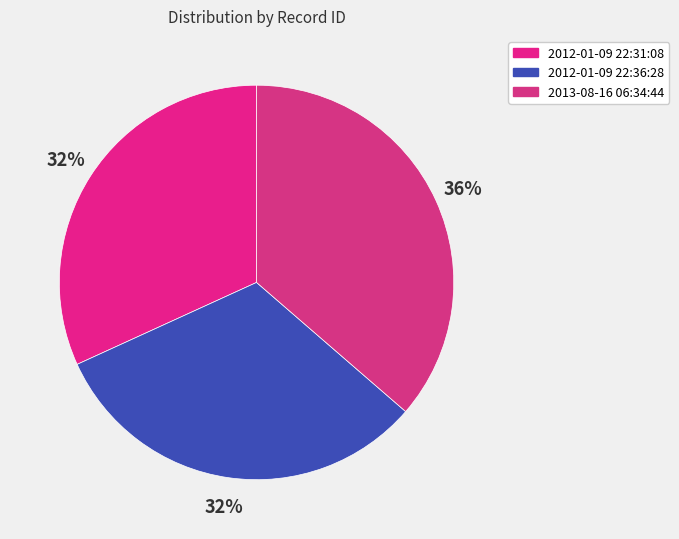

Which category has the smallest portion of the pie?

2012-01-09 22:31:08